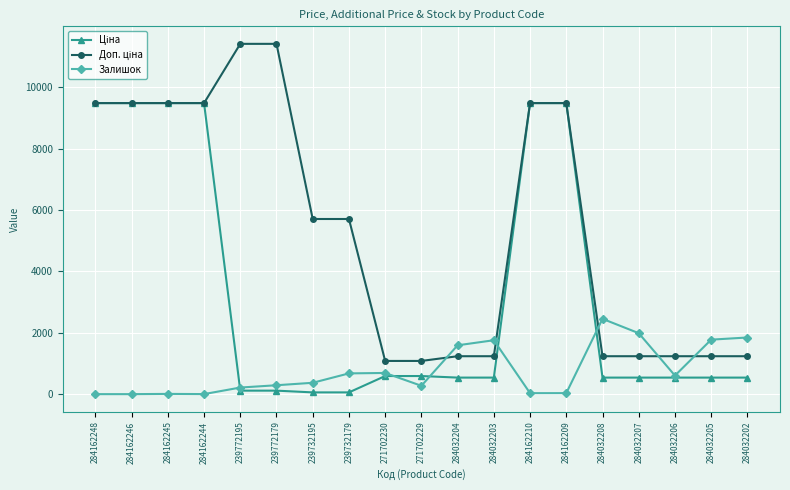

What is the approximate value of Залишок at 284032202?

1845.0